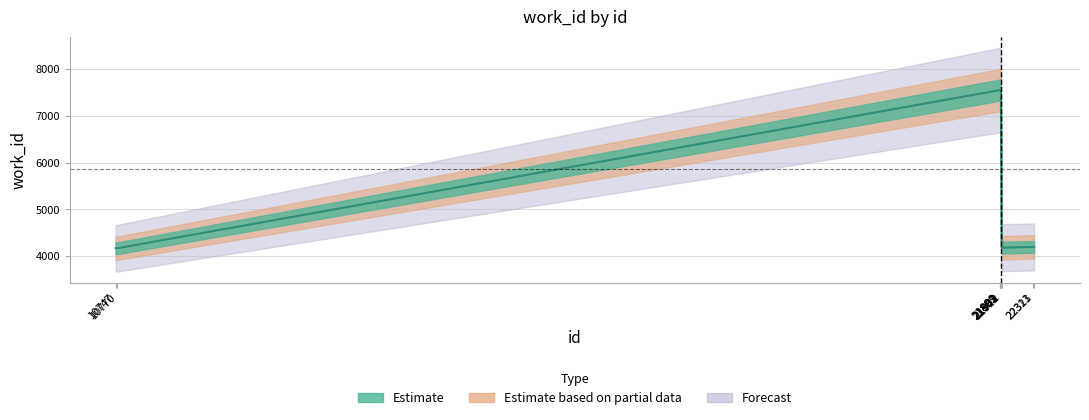

Reading left to right, list all the values displayed in this chart.

10747=4166	10770=4166	21889=7551	21891=7551	21892=7551	21902=7551	21903=7551	21912=4177	22313=4193	22321=4193